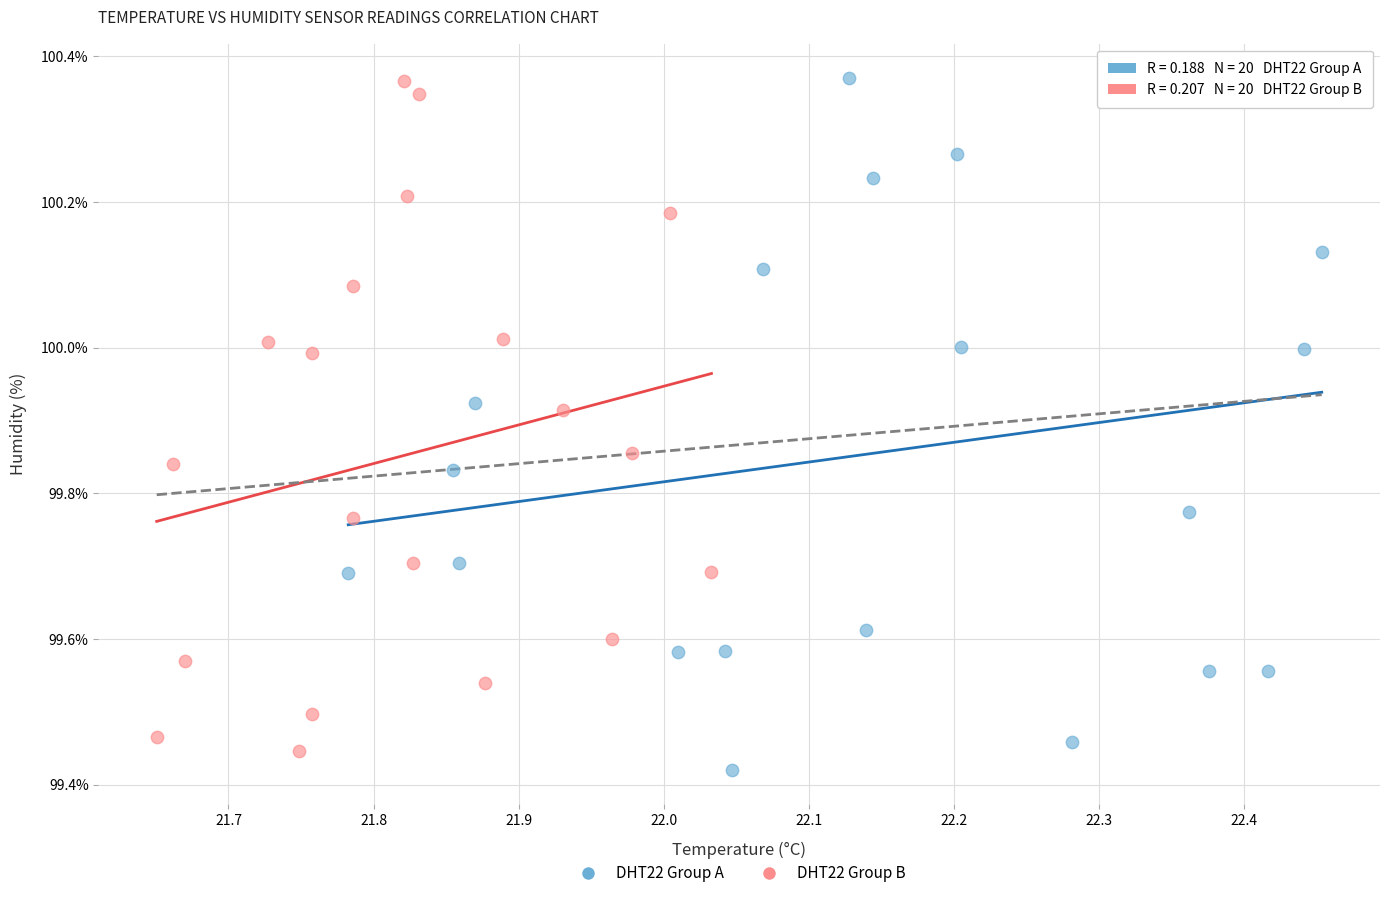

What are all the series names shown in the legend?

DHT22 Group A, DHT22 Group B